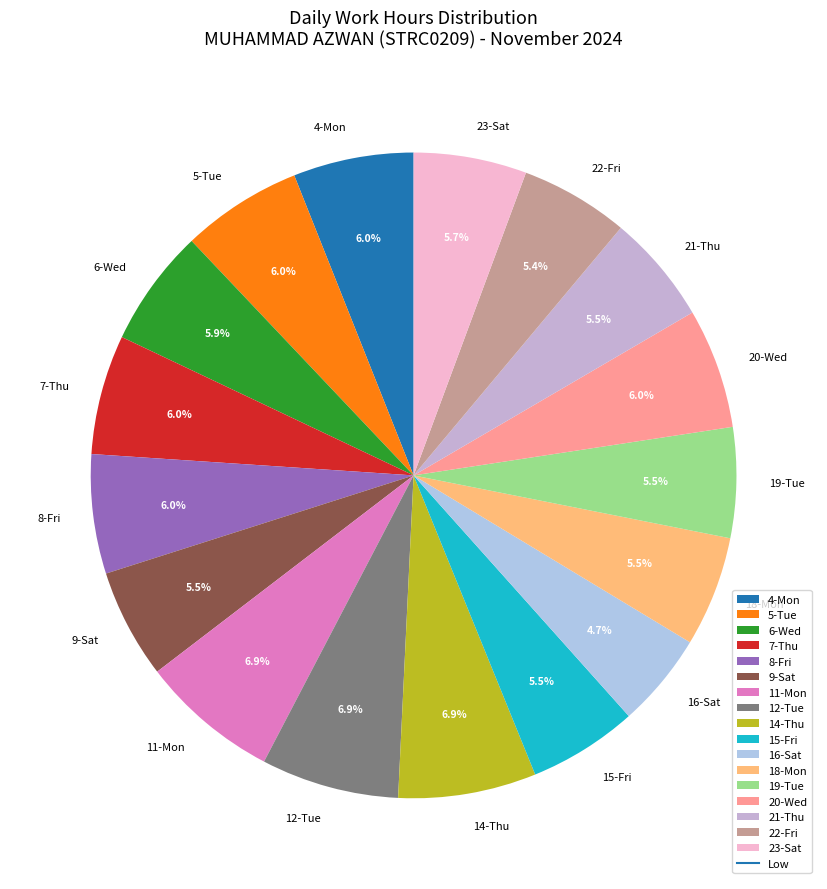

Is the sum of 6-Wed and 5-Tue greater than half?

No